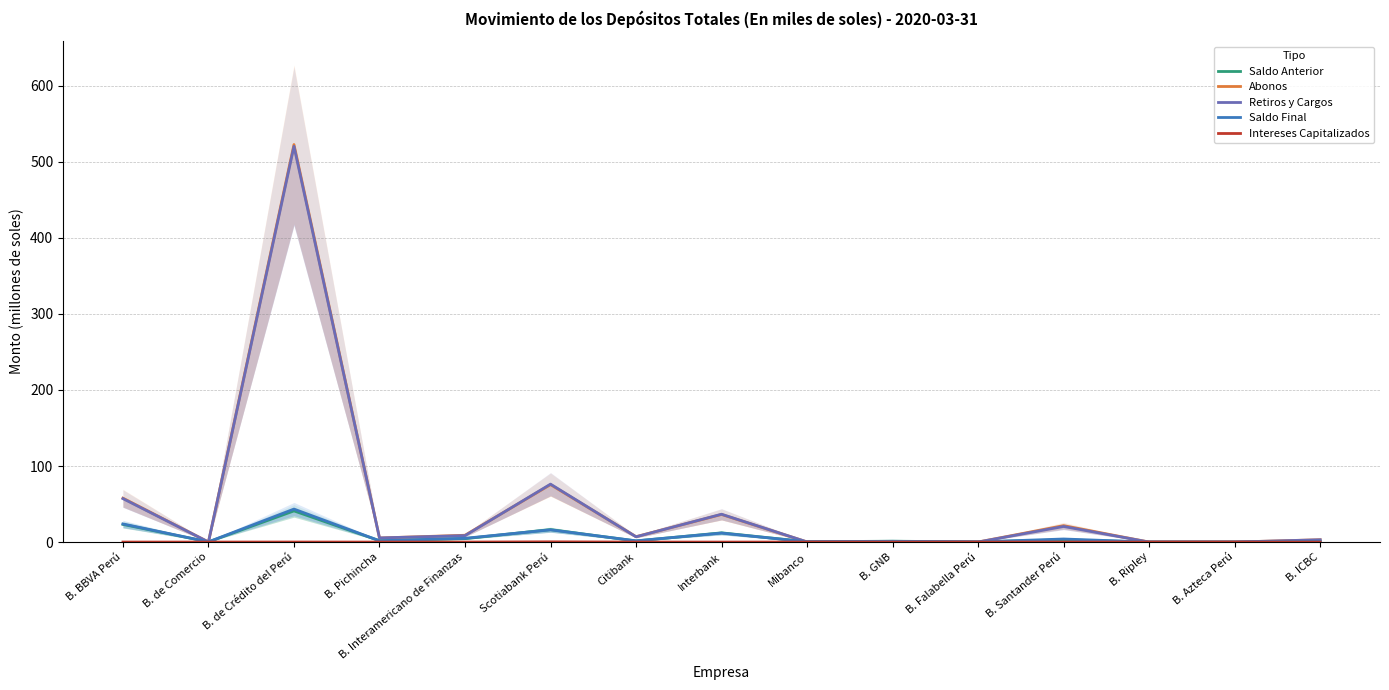

Which series has the largest total across all categories?

Abonos